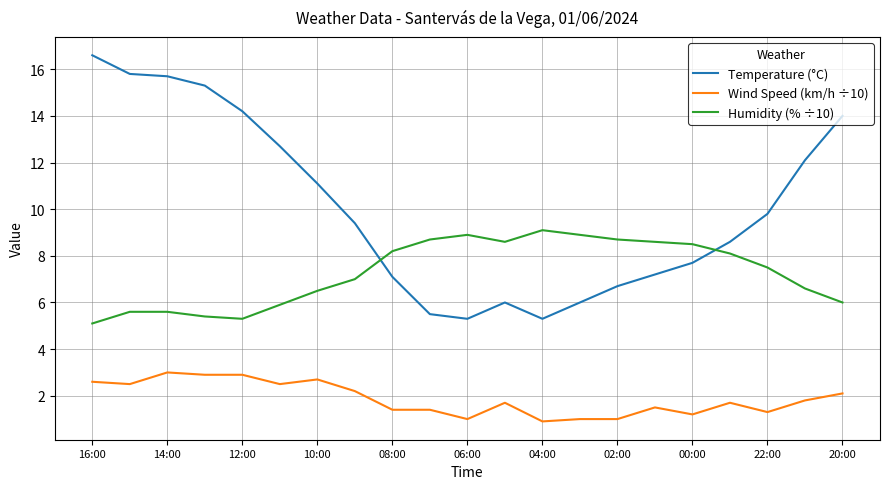

What is the minimum value shown in the chart?

0.9